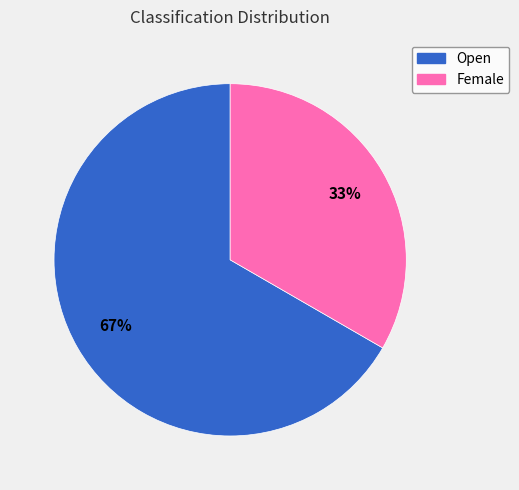

Rank the categories by value from highest to lowest.

Open, Female